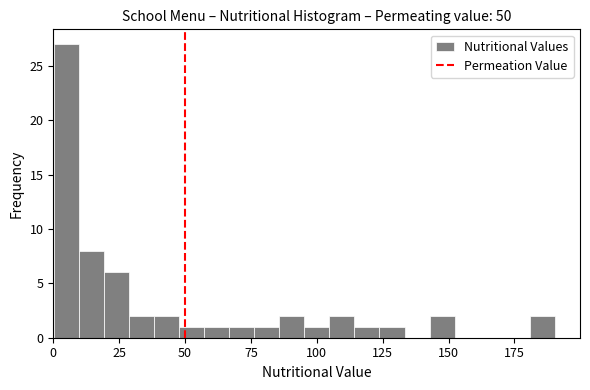

Around what value on the x-axis is the tallest bar? Give the approximate position of its centre, as read against the axis.

5